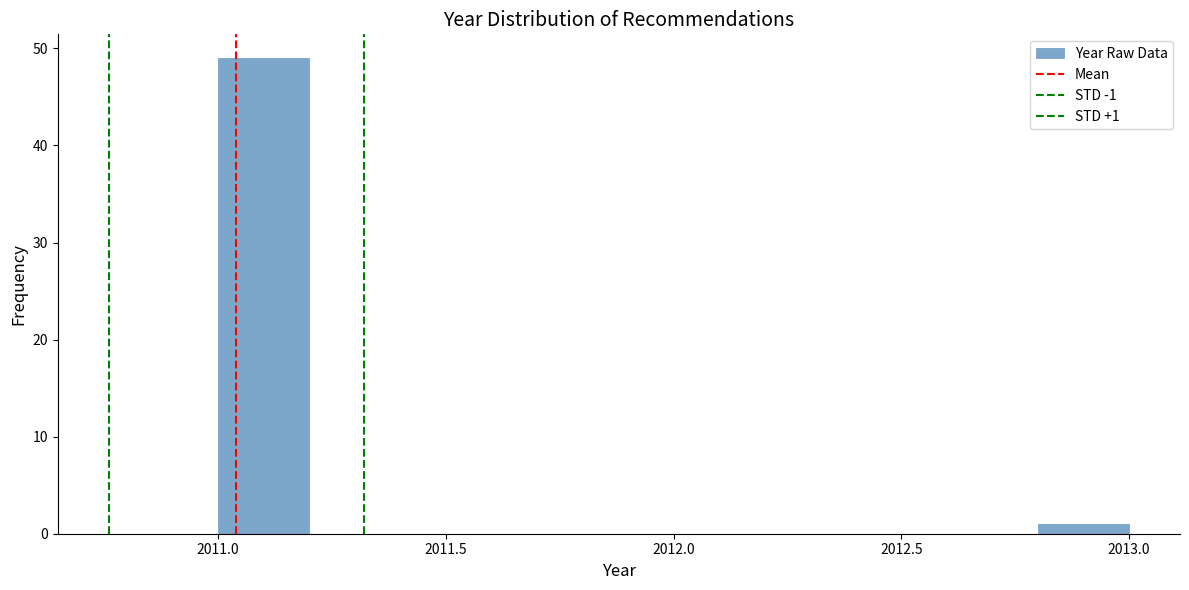

Over which range of the x-axis is the bar tallest?

2011.0 to 2011.2